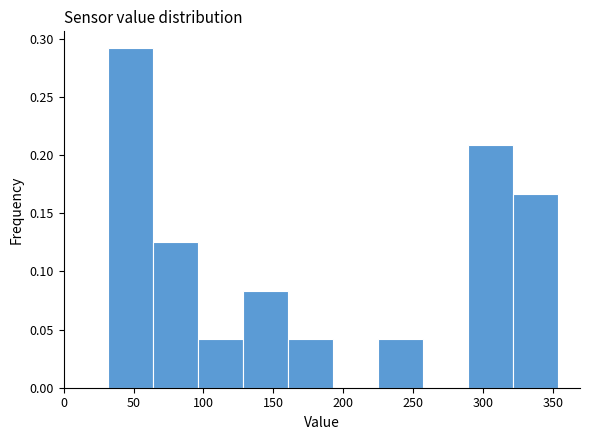

Reading left to right, list every bar in this chart as the range it spans on the x-axis followed by its height. Neither the bar edges nor the heights are printed on the chart, so give them approximately, as read against the axes.

30 to 65: 0.290
65 to 95: 0.125
95 to 130: 0.040
130 to 160: 0.085
160 to 195: 0.040
195 to 225: 0
225 to 255: 0.040
255 to 290: 0
290 to 320: 0.210
320 to 355: 0.165